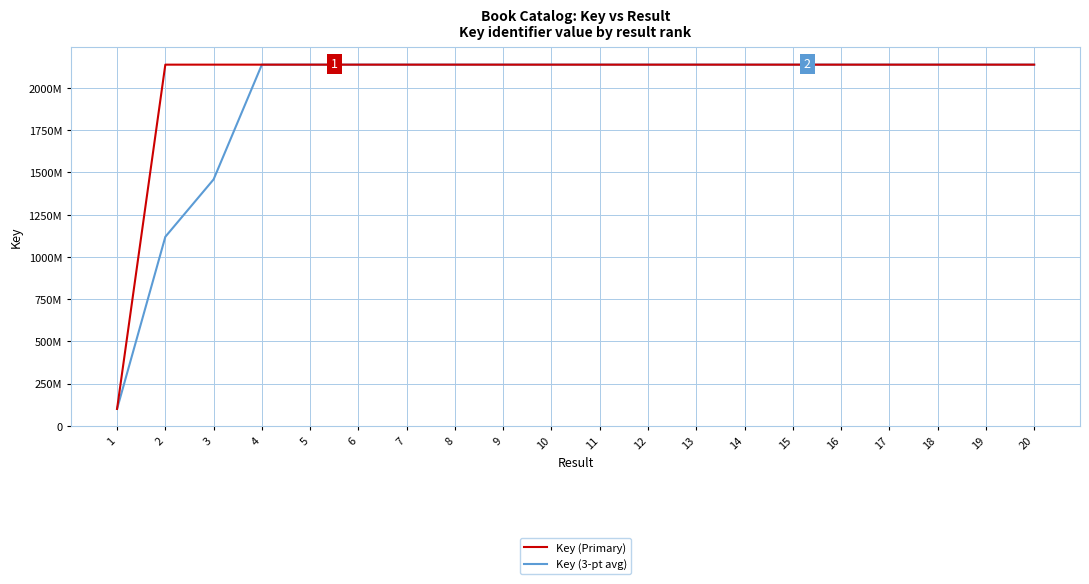

What is the difference between the highest and lowest values at 9?

18959.7